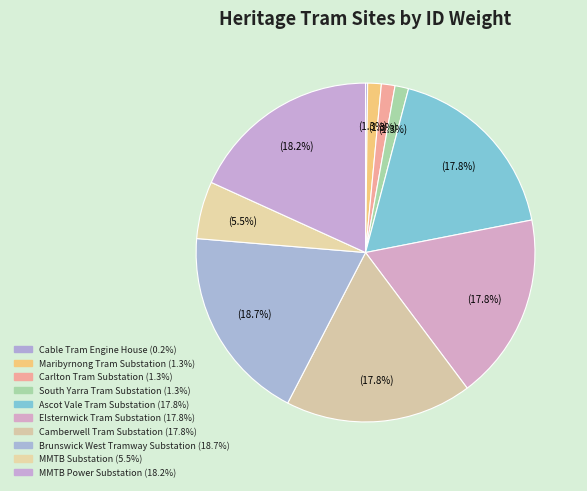

Rank the categories by value from lowest to highest.

Cable Tram Engine House, Maribyrnong Tram Substation, Carlton Tram Substation, South Yarra Tram Substation, MMTB Substation, Ascot Vale Tram Substation, Elsternwick Tram Substation, Camberwell Tram Substation, MMTB Power Substation, Brunswick West Tramway Substation